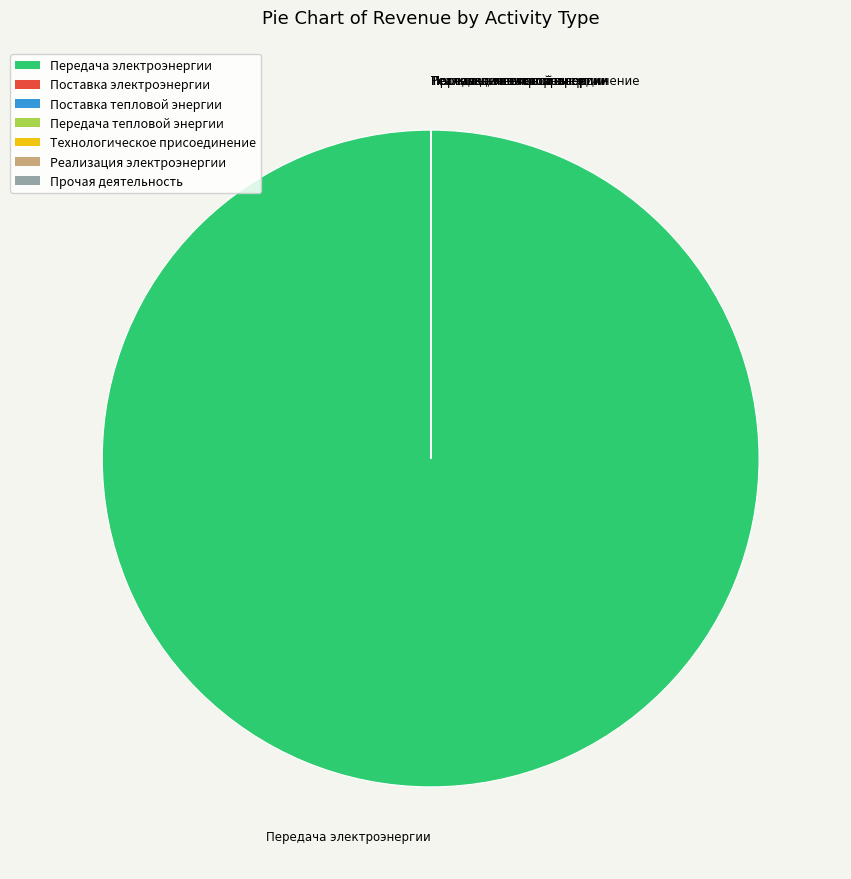

Which category has the biggest portion of the pie?

Передача электроэнергии